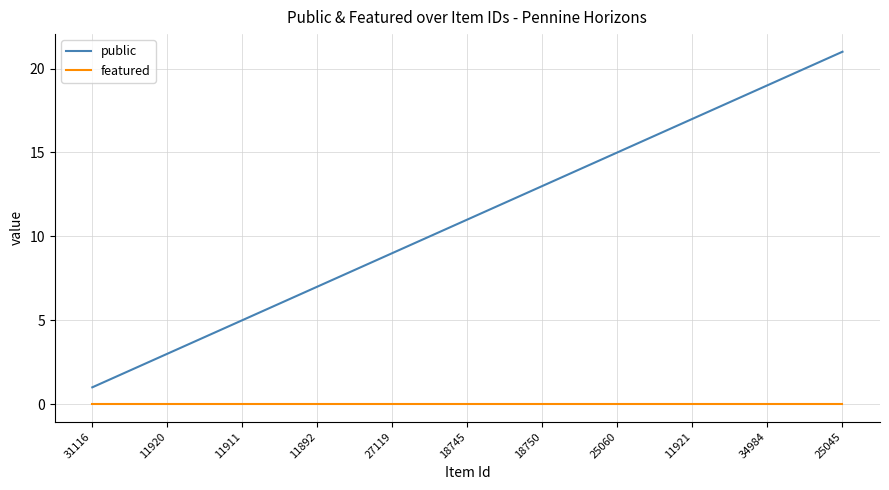

Does the chart have visible grid lines?

Yes